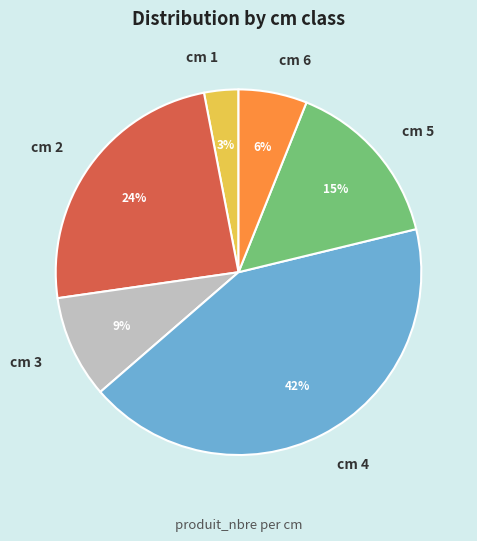

Is cm 1 the majority of the pie?

No